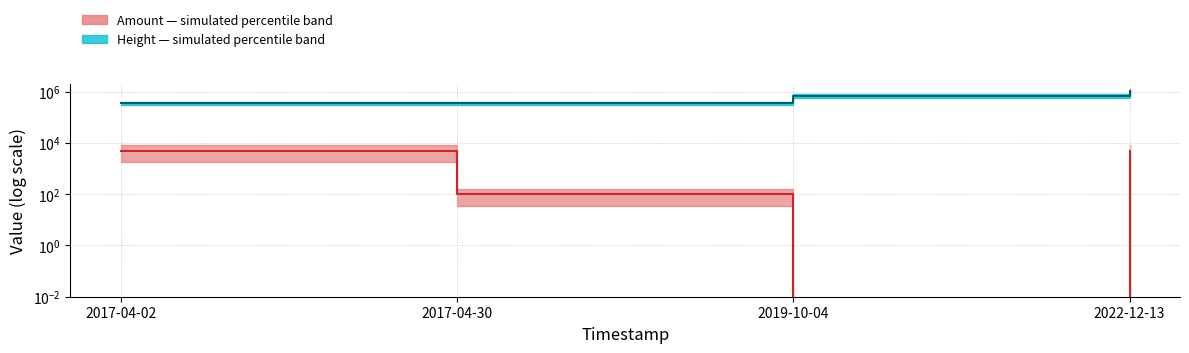

How many lines are shown in the chart?

2